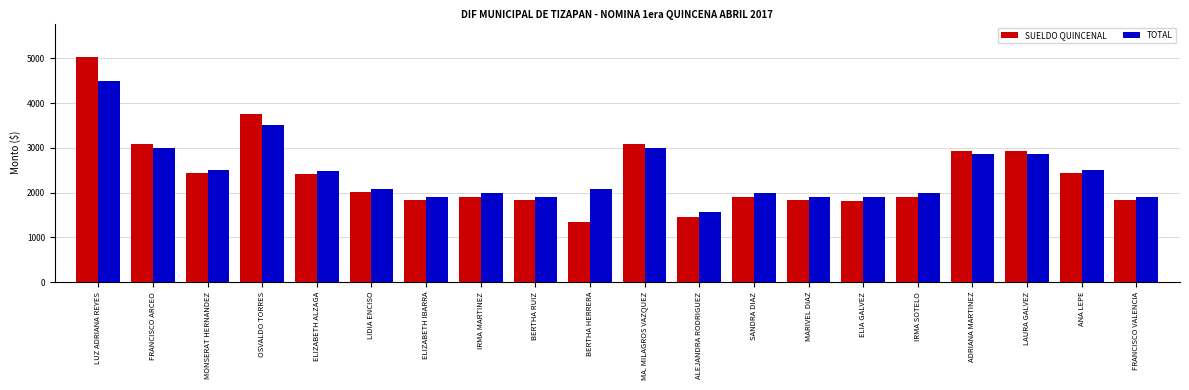

What is the approximate value of SUELDO QUINCENAL at ADRIANA MARTINEZ?

2925.0